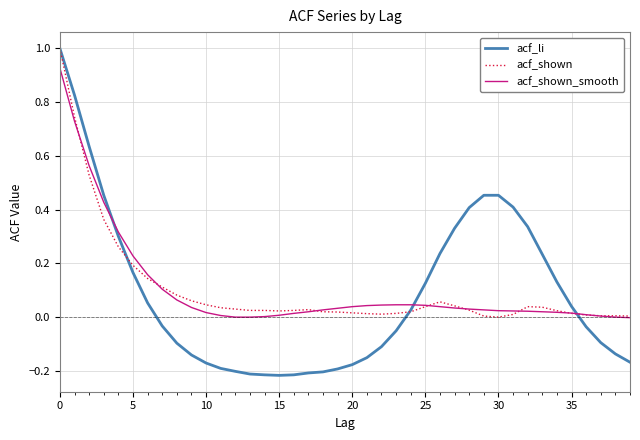

Which series has the widest spread of values?

acf_li